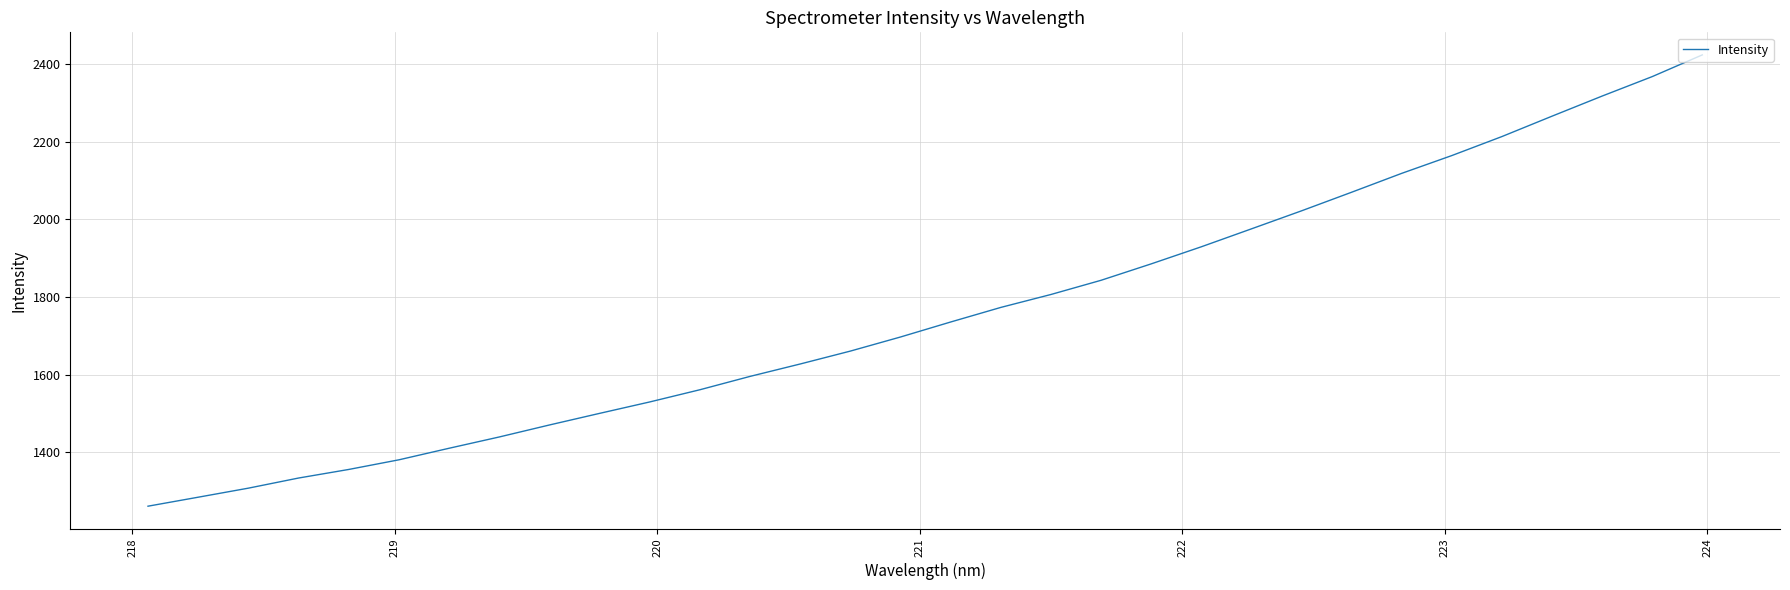

What is the difference between the maximum and second lowest values?

1139.2